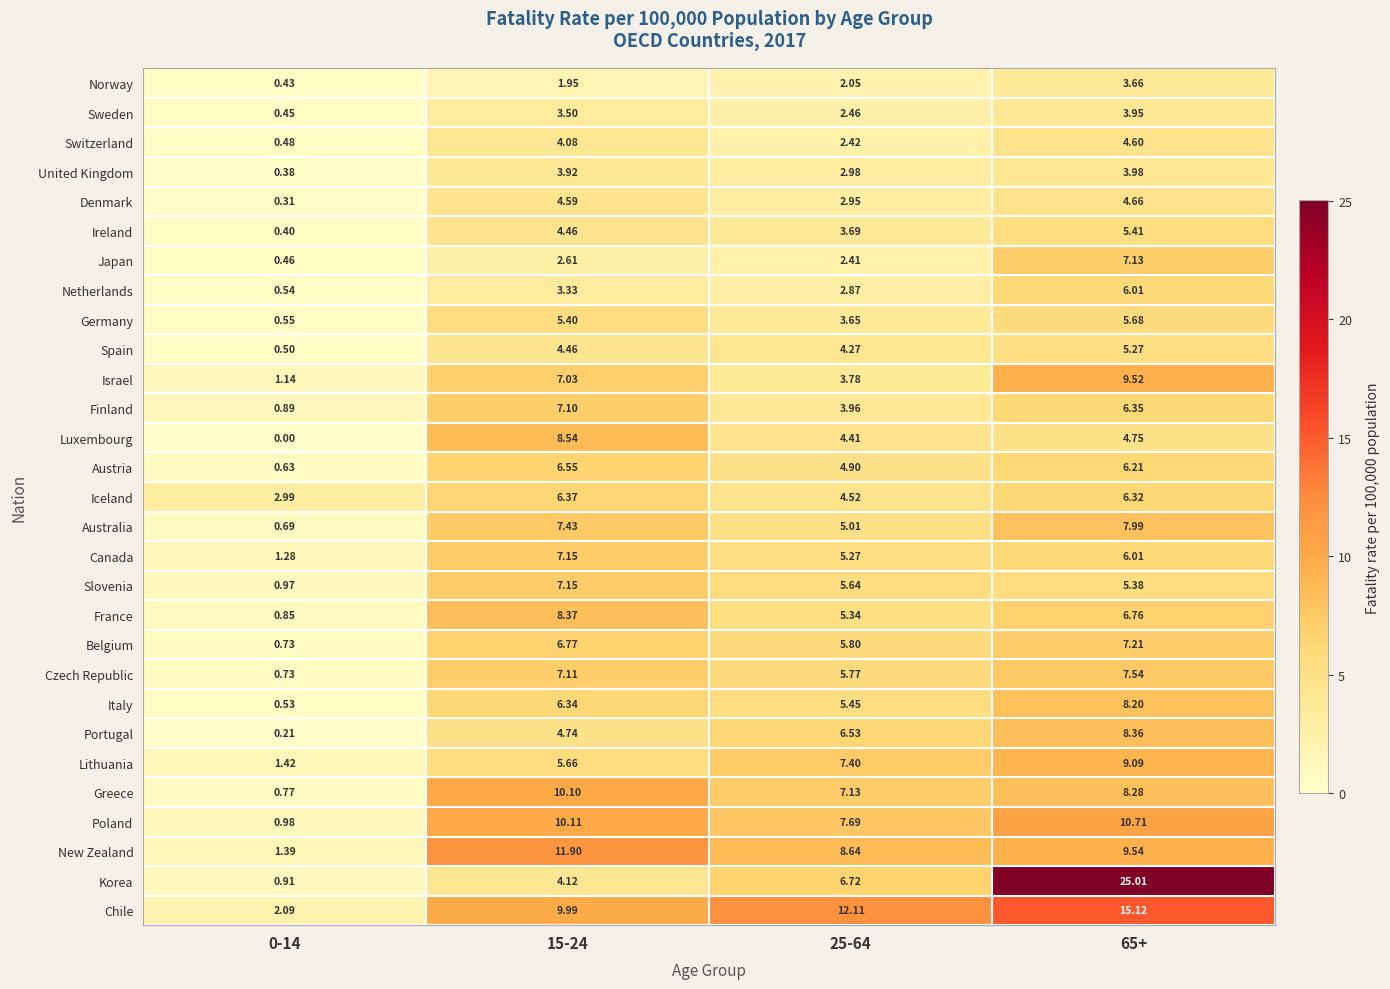

At which category is the sum across all series the highest?

65+